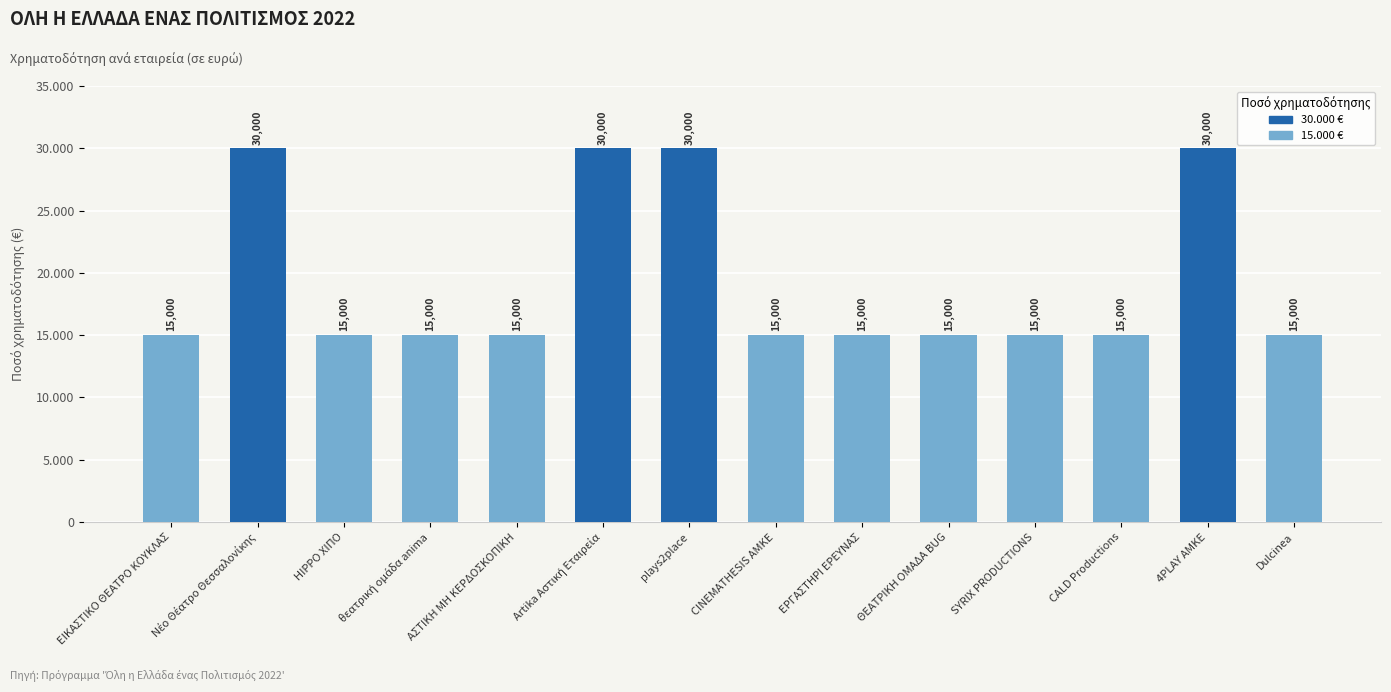

What is the sum of all values?

270000